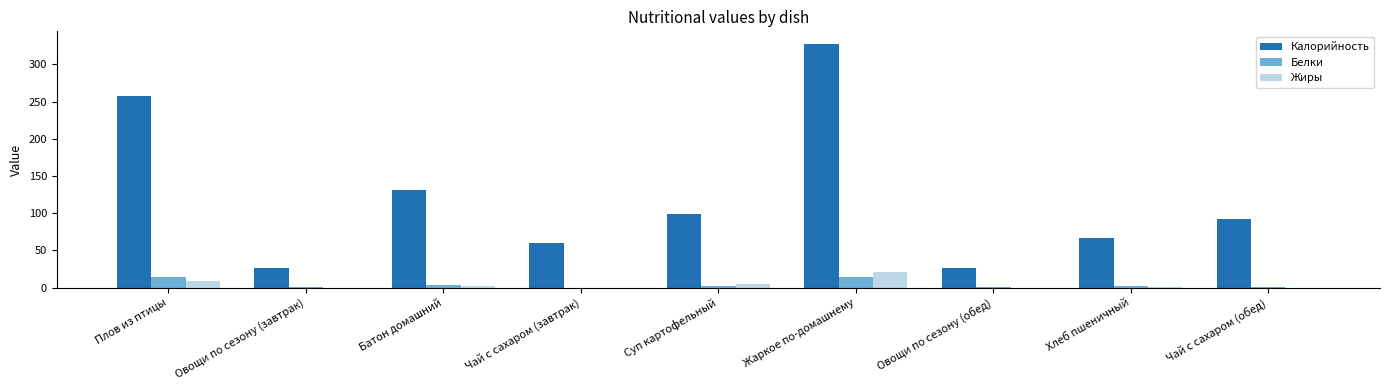

What is the greatest value displayed?

328.0